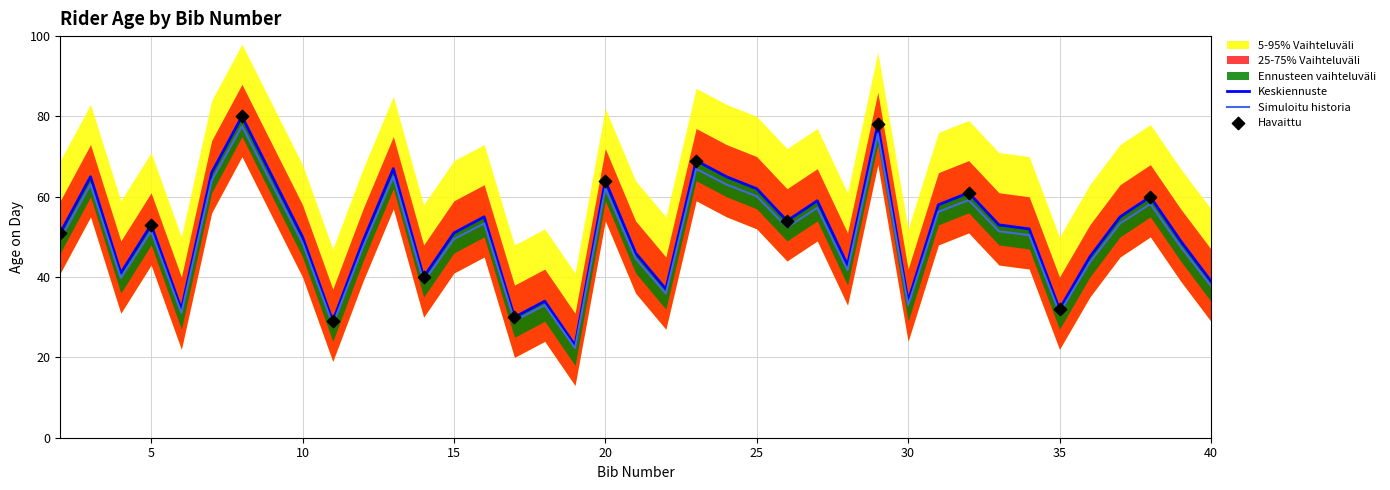

Between 8 and 7, which is larger?

8